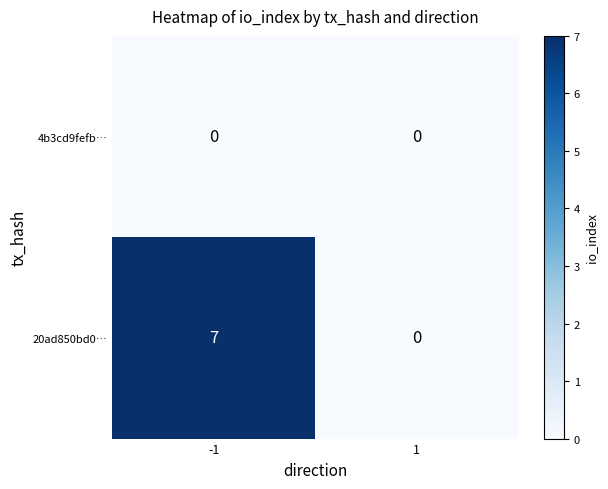

The 4b3cd9fefb… series shows 0 at -1. True or false?

True